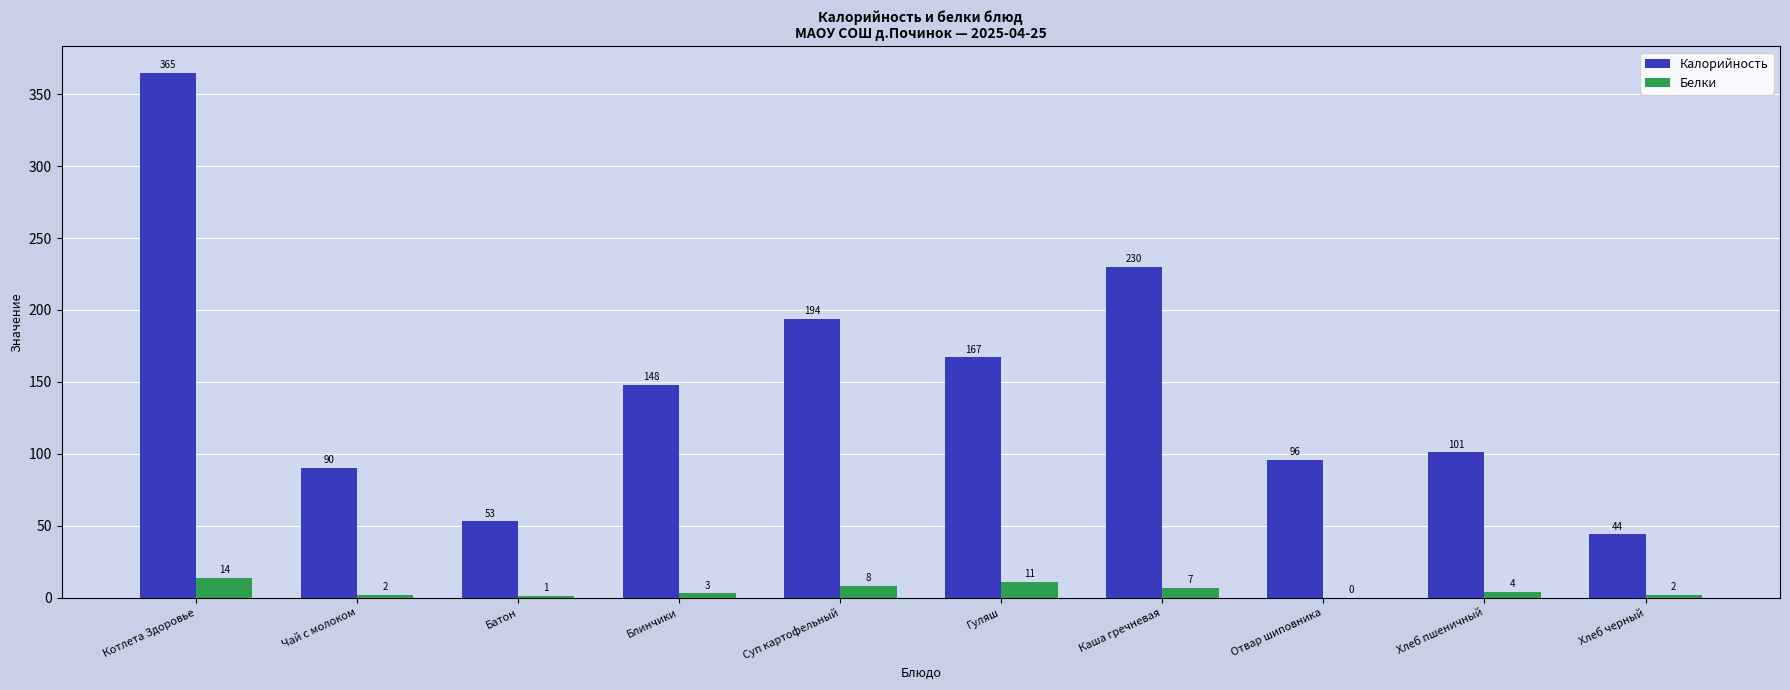

At which category is the sum across all series the highest?

Котлета Здоровье